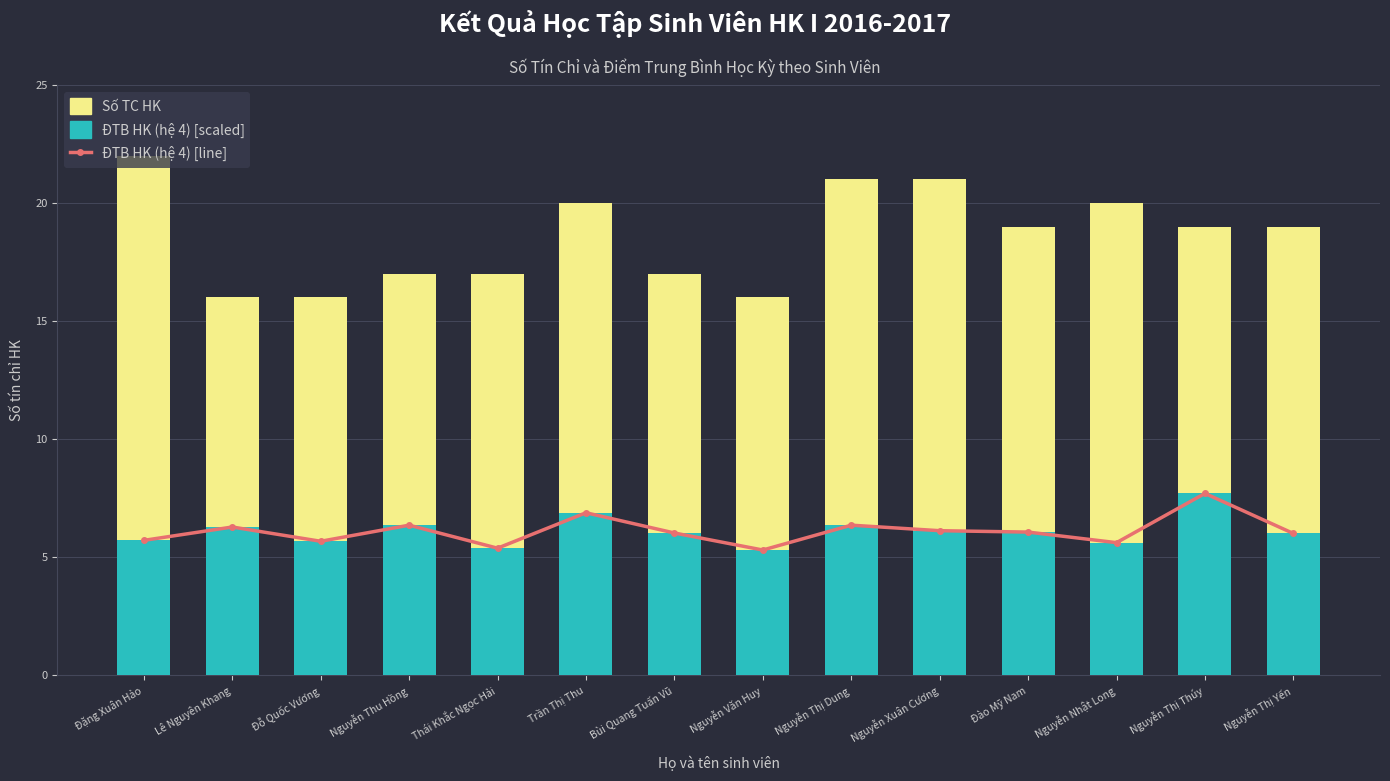

What position from the right is Nguyễn Xuân Cương?

5